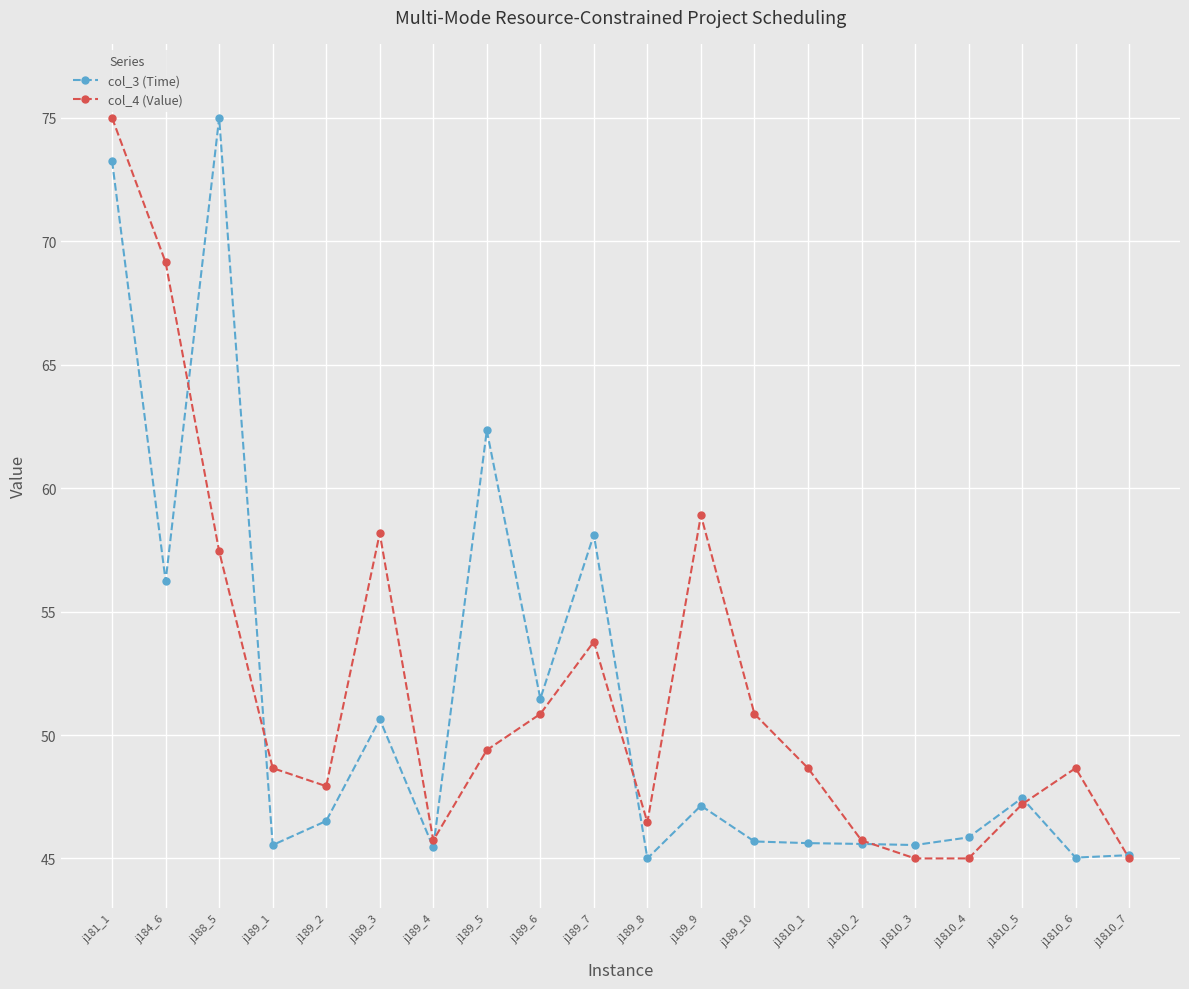

What is the minimum value for col_4 (Value)?

45.0